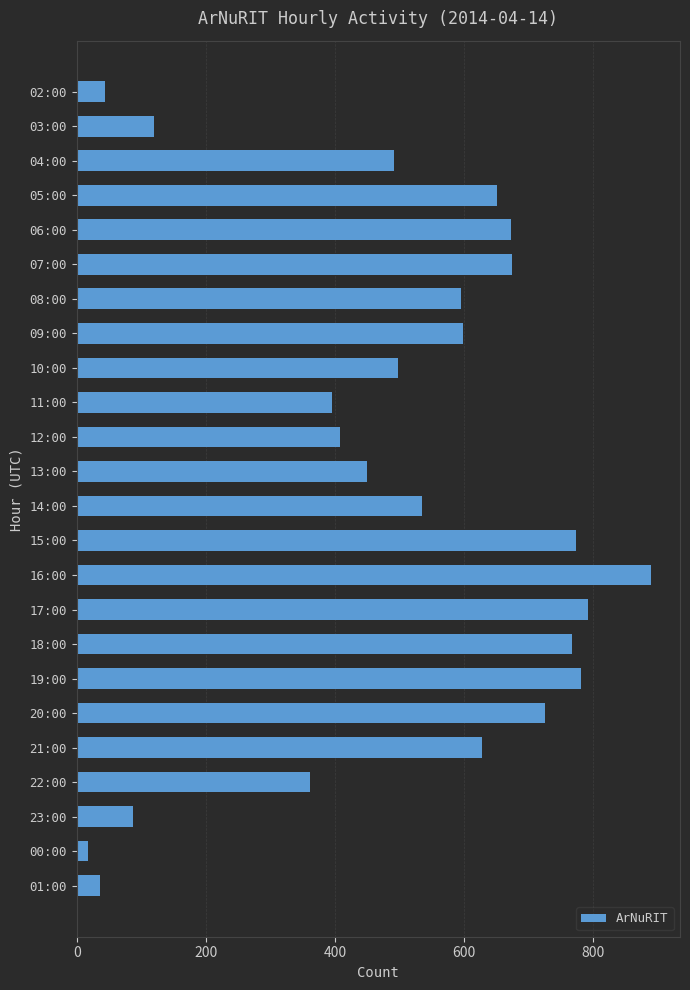

At which category does the chart reach its minimum across all series?

00:00